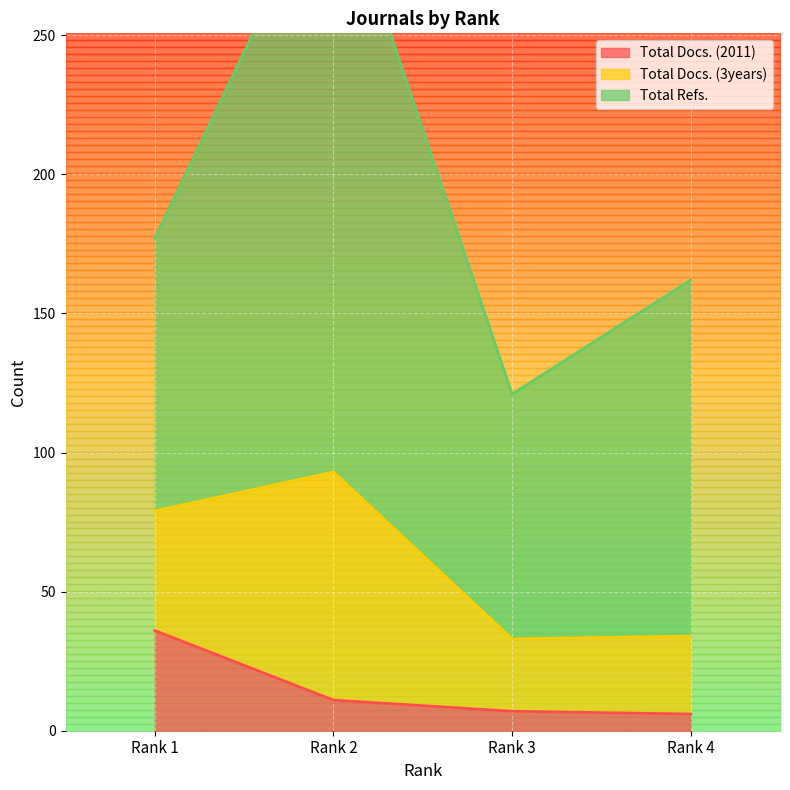

The Total Docs. (2011) series shows 9 at Rank 3. True or false?

False